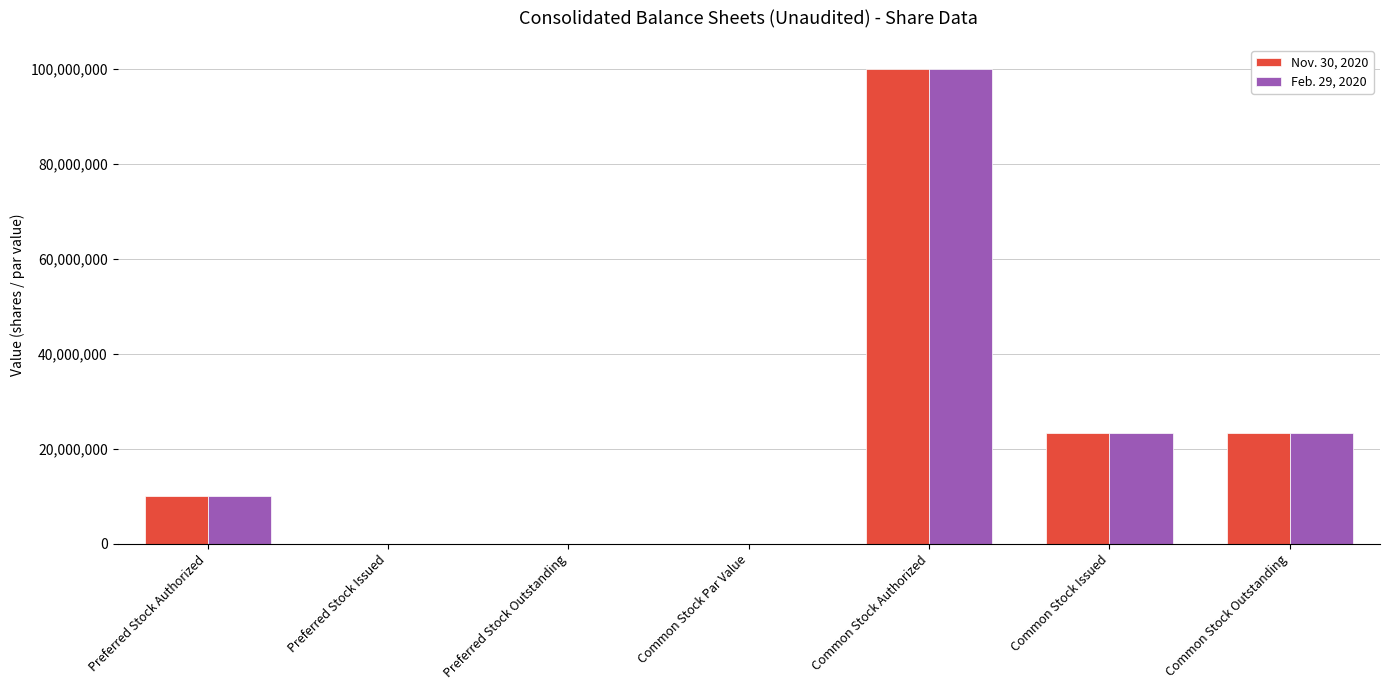

The Feb. 29, 2020 series shows 63589660.1 at Common Stock Authorized. True or false?

False